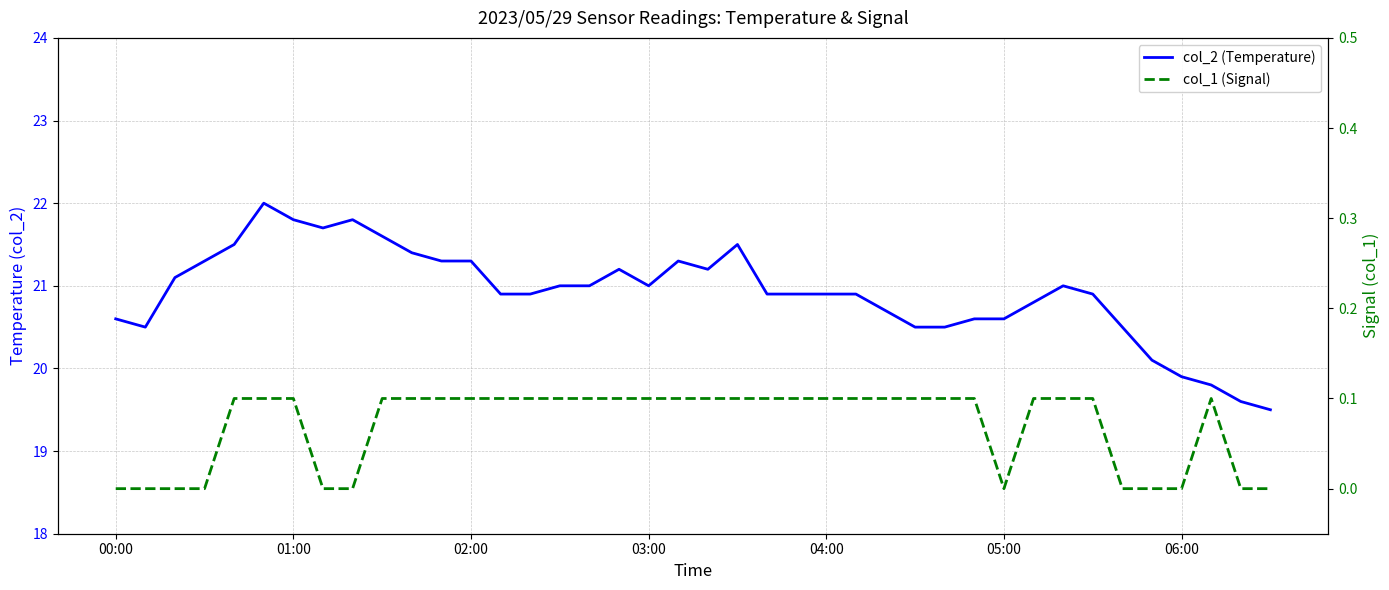

What is the difference between the maximum and minimum values in the col_1 (Signal) series?

0.1